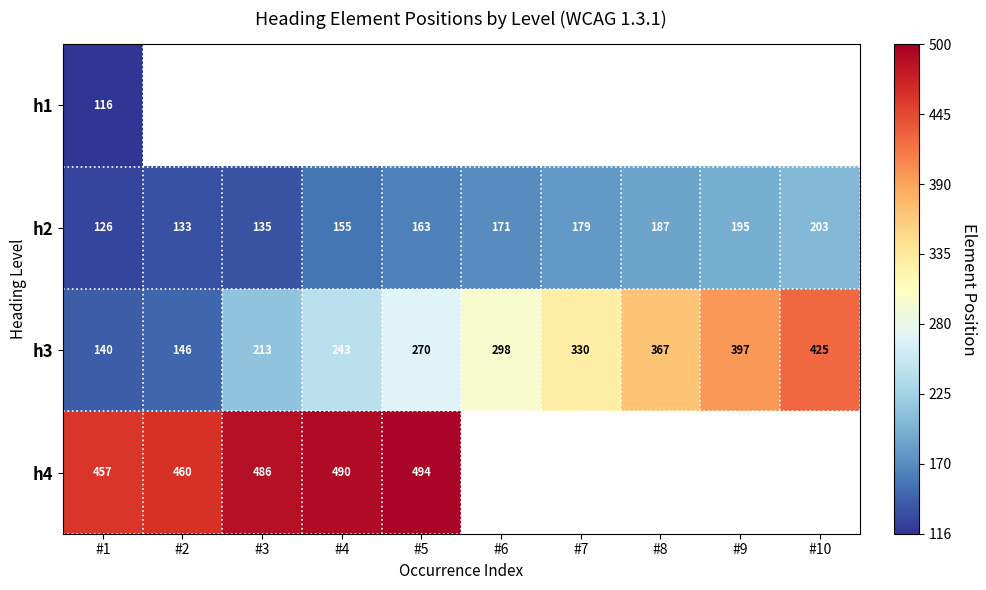

How many distinct data groups are displayed?

4